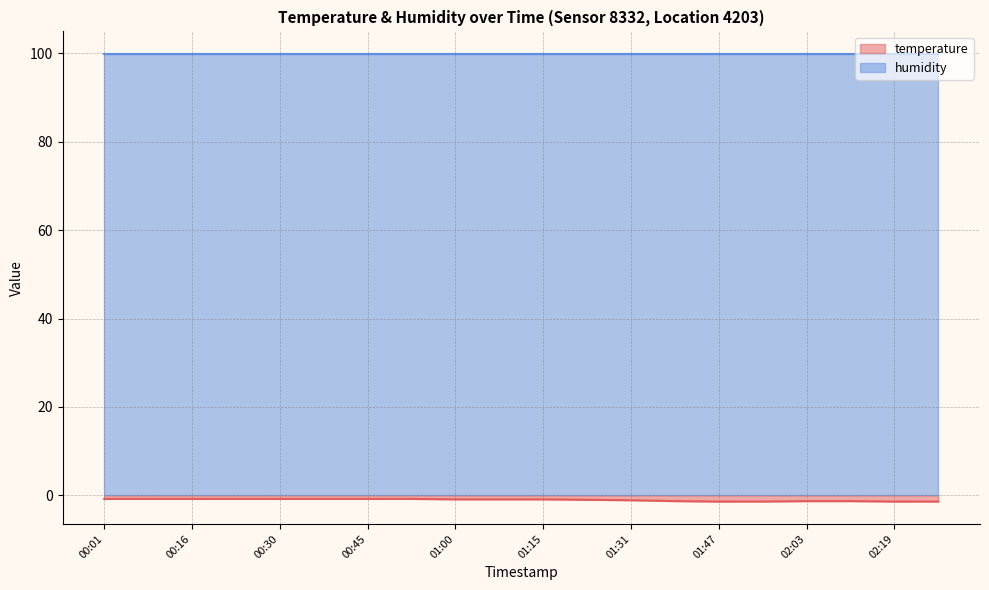

What is the value of the 7th point from the left?

-0.8